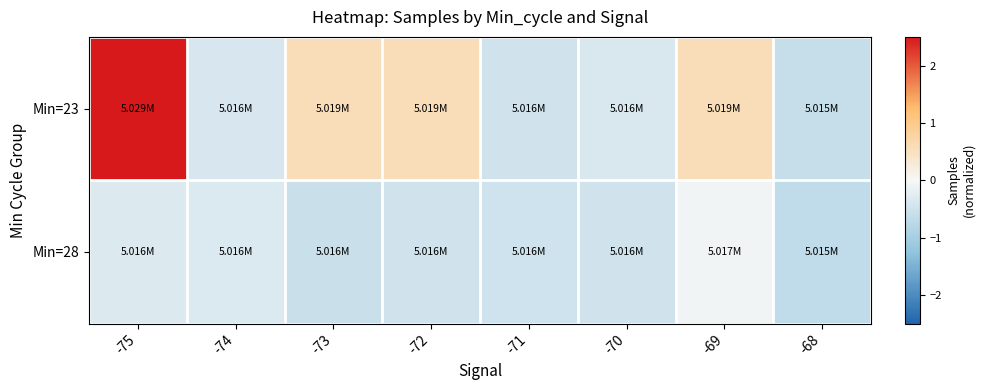

Rank the series by their maximum value, from lowest to highest.

Min=28, Min=23